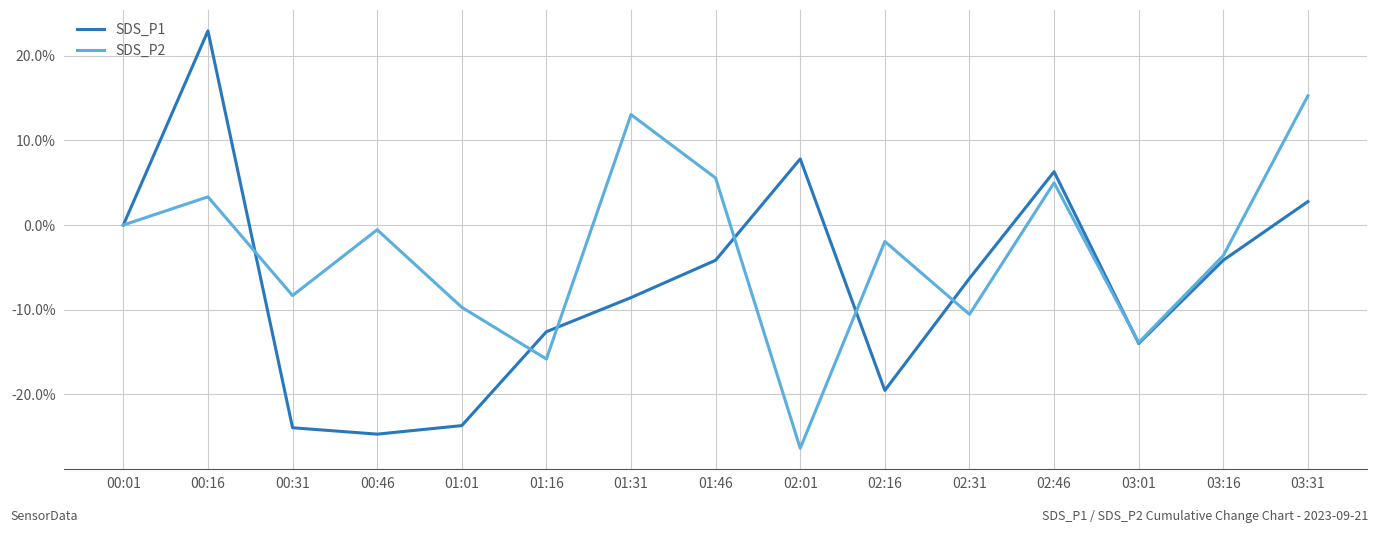

Is the value of SDS_P2 at 01:16 greater than the value of SDS_P1 at 03:01?

No